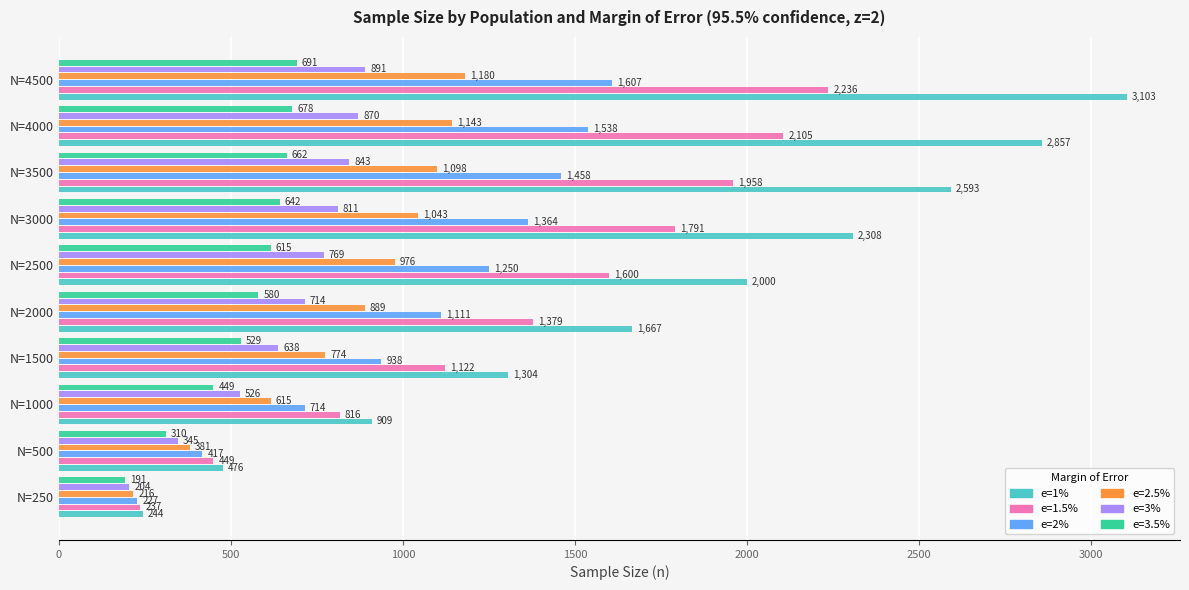

What is the minimum value shown in the chart?

191.4